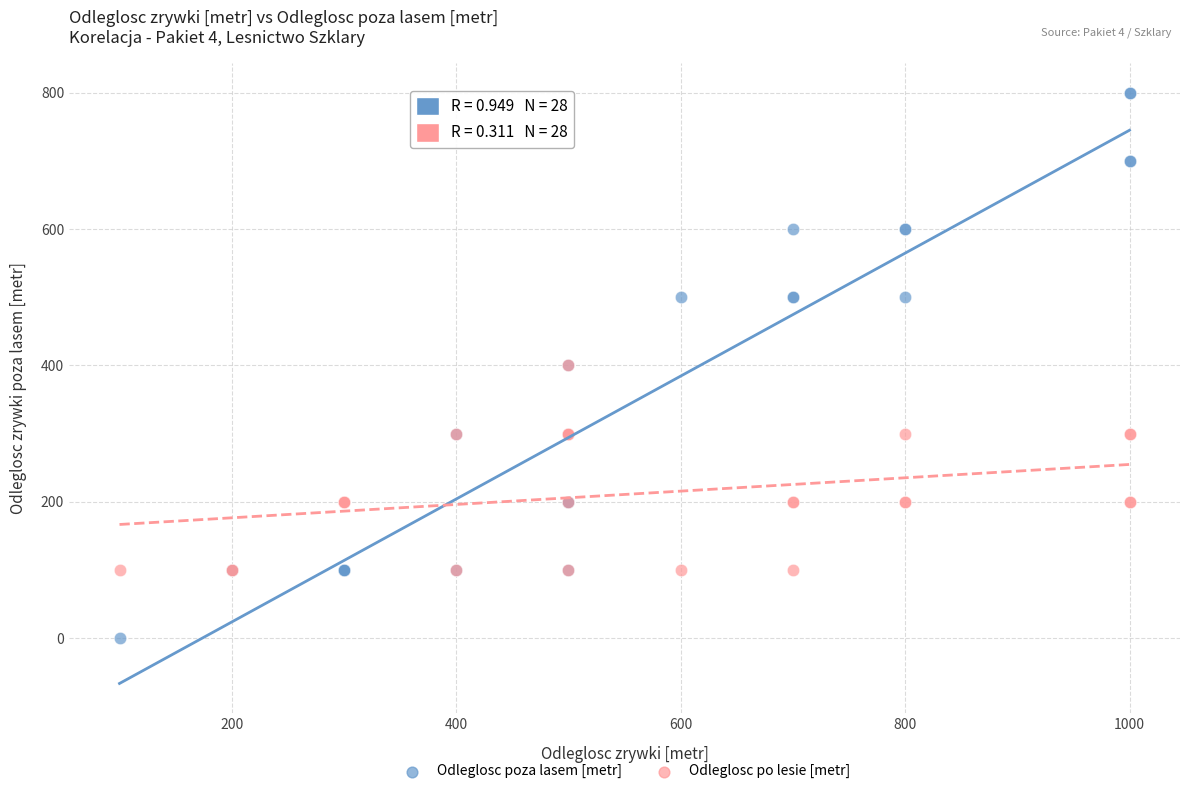

What are all the series names shown in the legend?

Odleglosc poza lasem [metr], Odleglosc po lesie [metr]